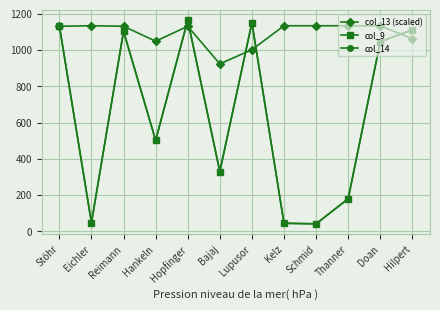

What is the label of the 8th point from the left?

Kelz